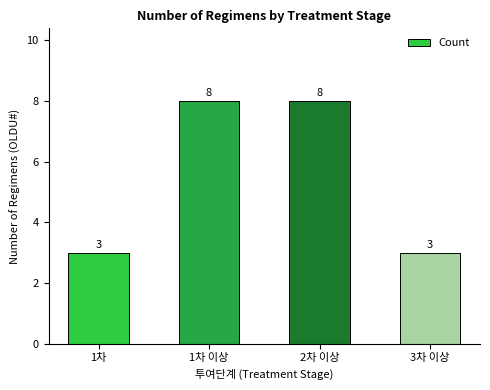

What is the smallest value displayed?

3